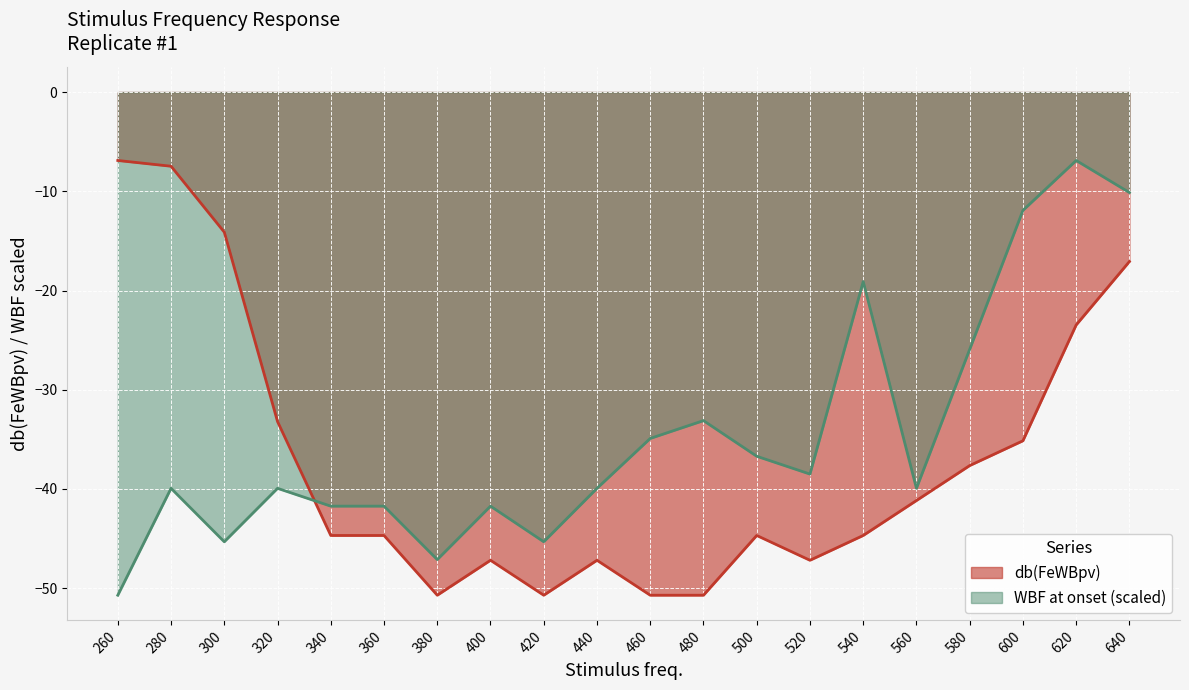

Where is the first local maximum for db(FeWBpv)?

400